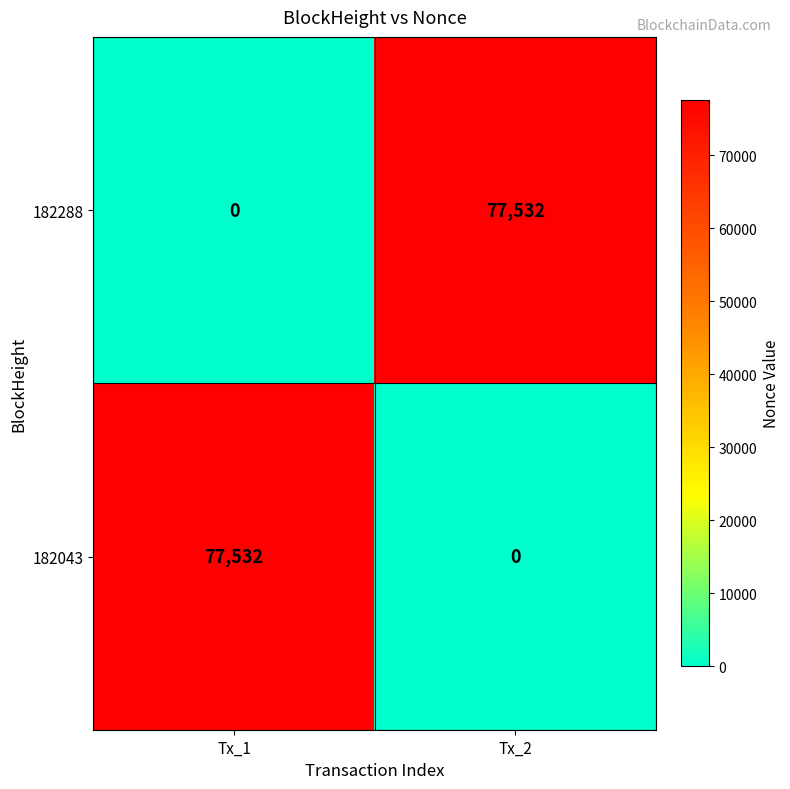

The 182288 series shows 48598 at Tx_1. True or false?

False